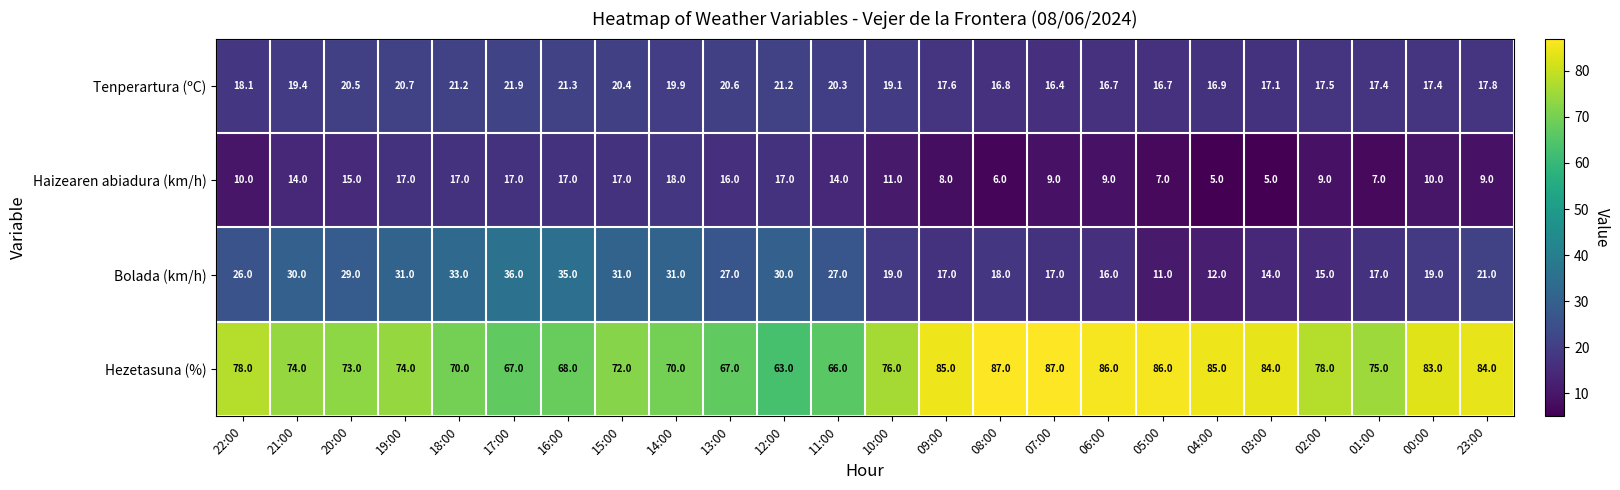

What is the sum of all Bolada (km/h) values?

562.0